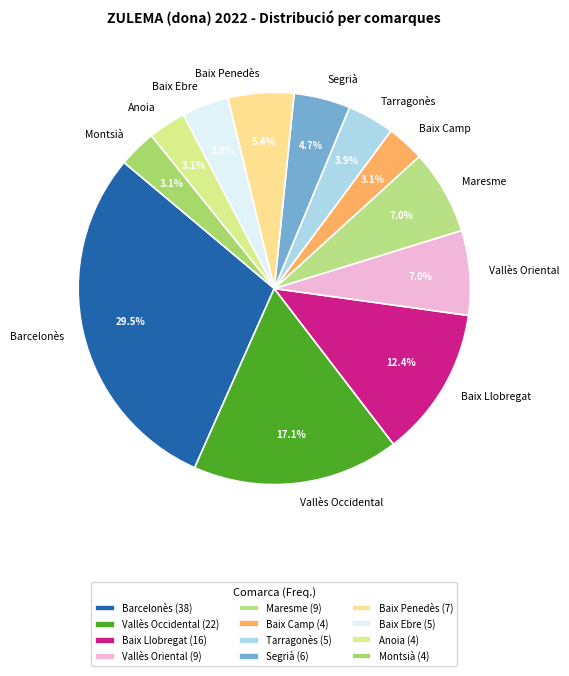

Is there any slice that represents more than half of the pie?

No